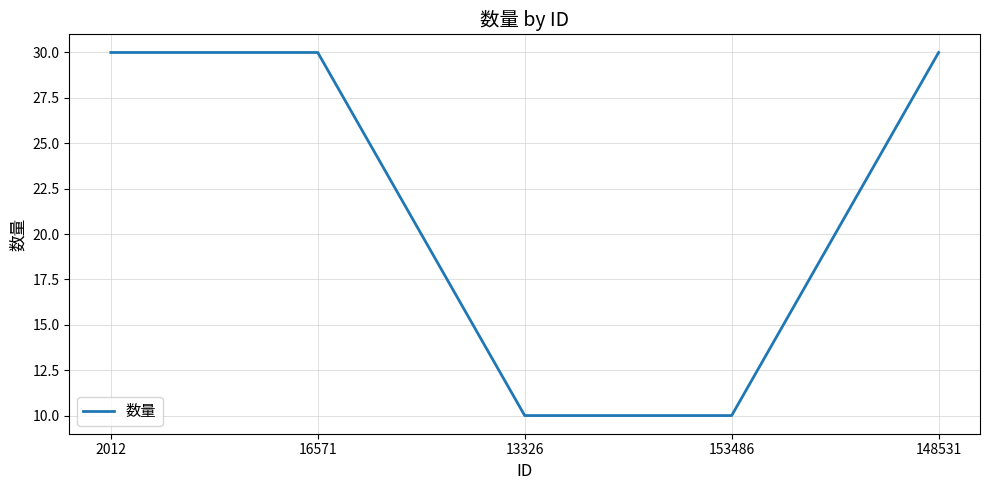

What is the change in value from 16571 to 153486?

-20